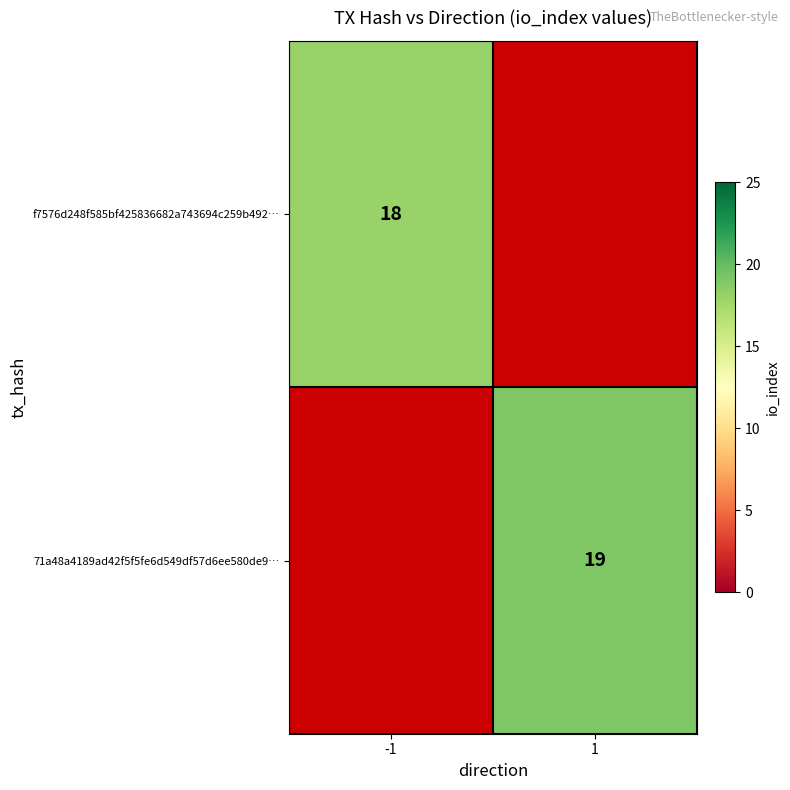

The 71a48a4189ad42f5f5fe6d549df57d6ee580de9… series shows 19 at 1. True or false?

True